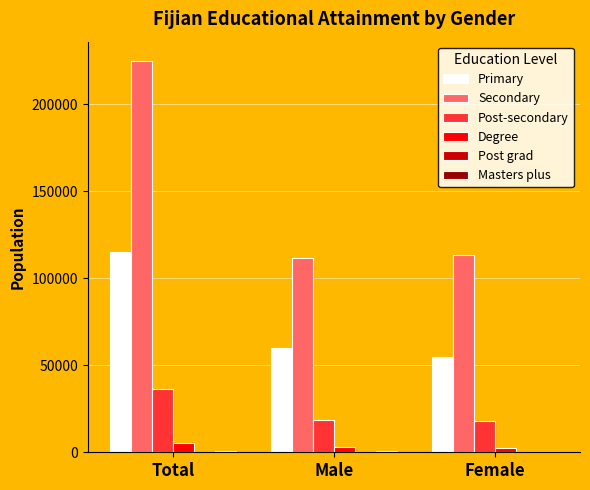

Which series has the largest total across all categories?

Secondary